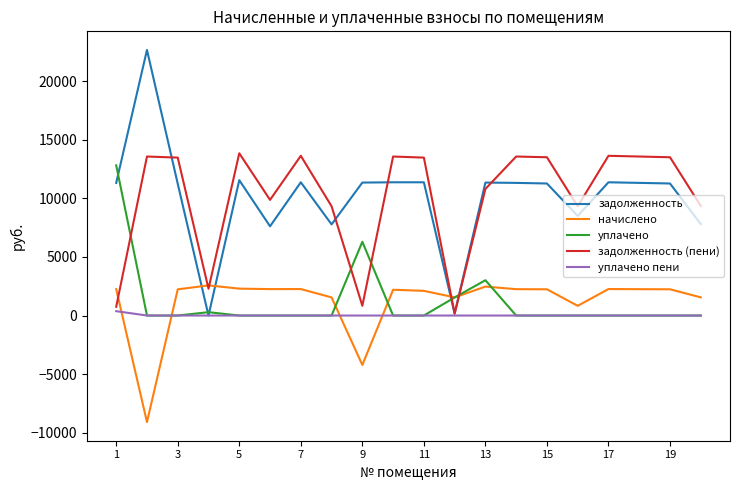

What is the maximum value shown in the chart?

22675.4